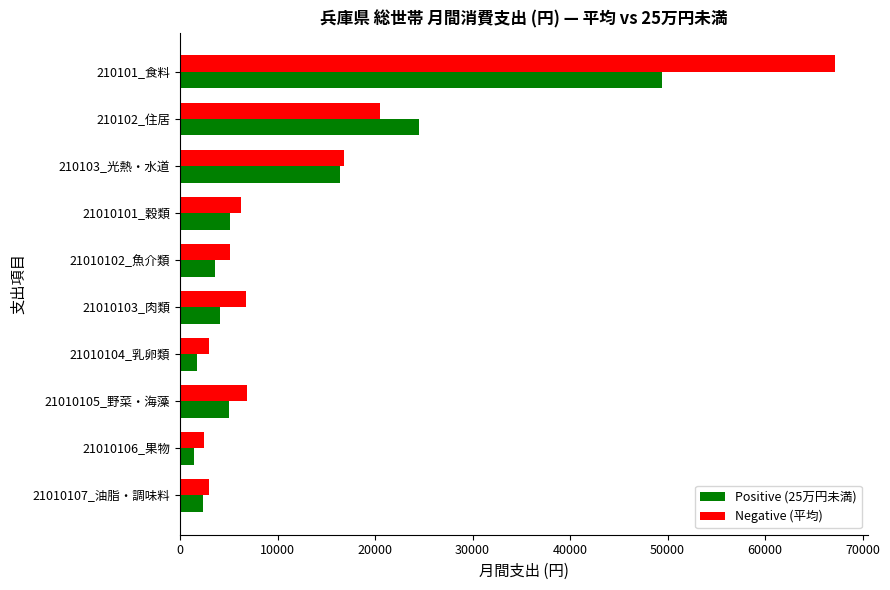

What is the greatest value displayed?

67214